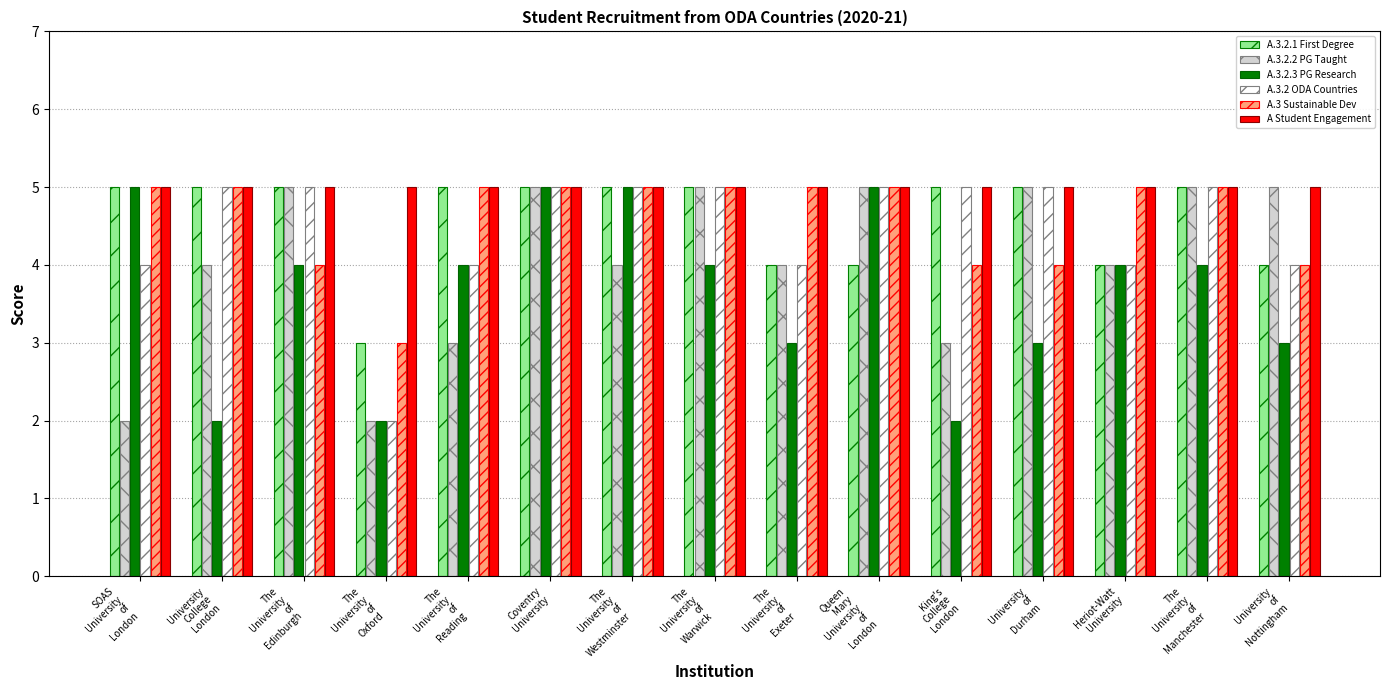

What is the highest value of the A.3.2 ODA Countries series?

5